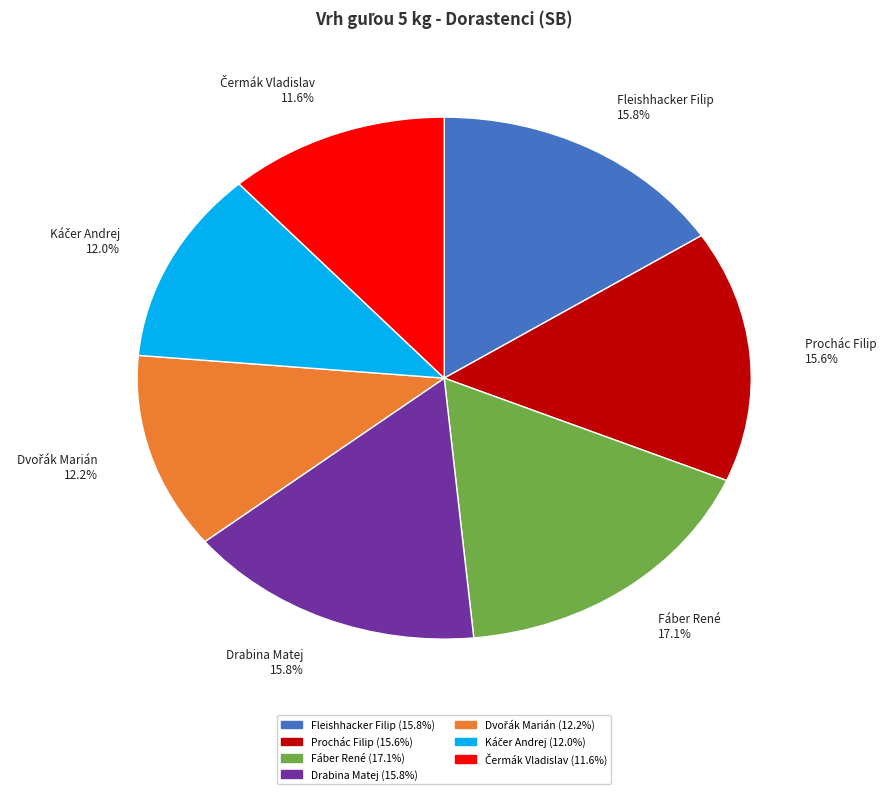

Does Drabina Matej 15.8% account for over 50% of the chart?

No